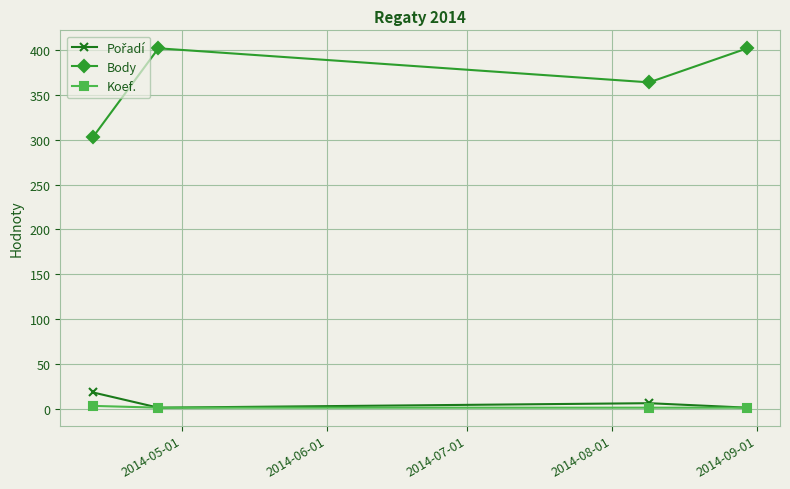

Which series has the widest spread of values?

Body